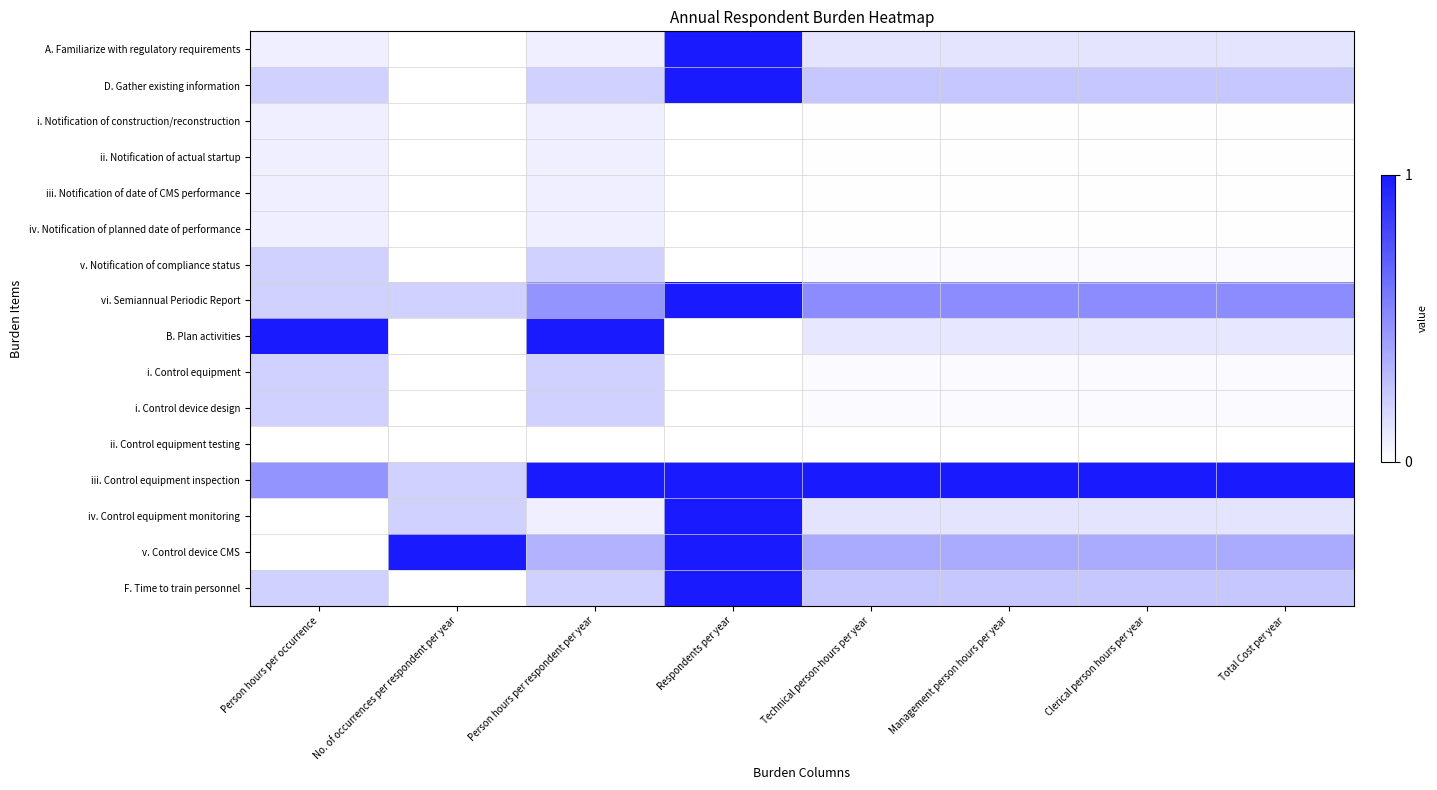

What is the greatest value displayed?

1.0